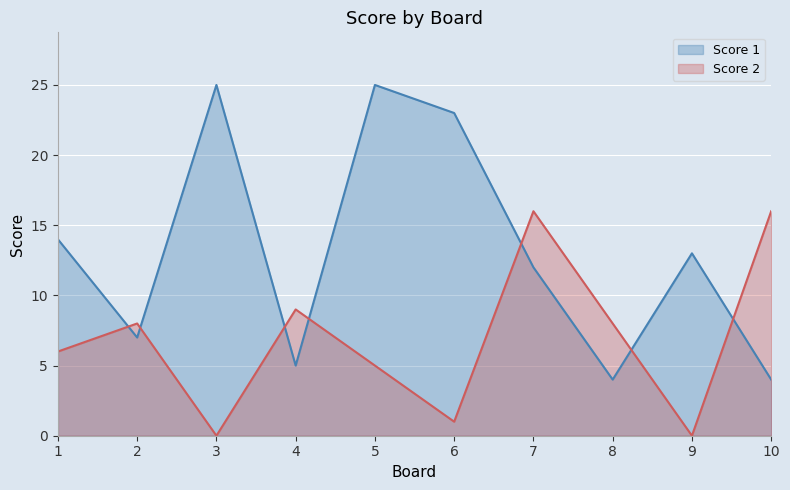

Is it true that Score 1 equals 23 at 6?

True